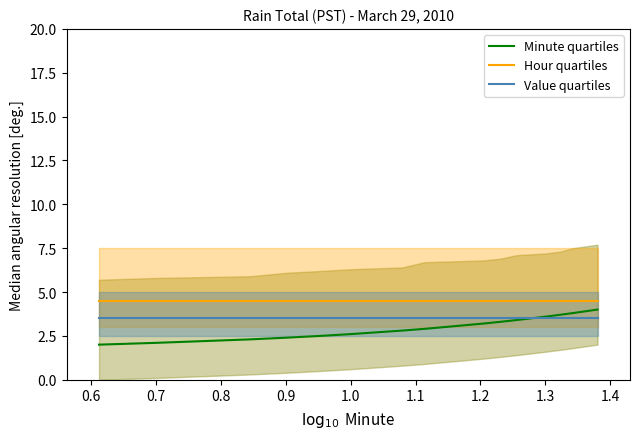

Reading left to right, extract all data points from this chart.

Minute quartiles: 2.0	2.1	2.3	2.4	2.5	2.6	2.8	2.9	3.2	3.3	3.4	3.6	3.7	3.8	4.0
Hour quartiles: 4.5	4.5	4.5	4.5	4.5	4.5	4.5	4.5	4.5	4.5	4.5	4.5	4.5	4.5	4.5
Value quartiles: 3.5	3.5	3.5	3.5	3.5	3.5	3.5	3.5	3.5	3.5	3.5	3.5	3.5	3.5	3.5